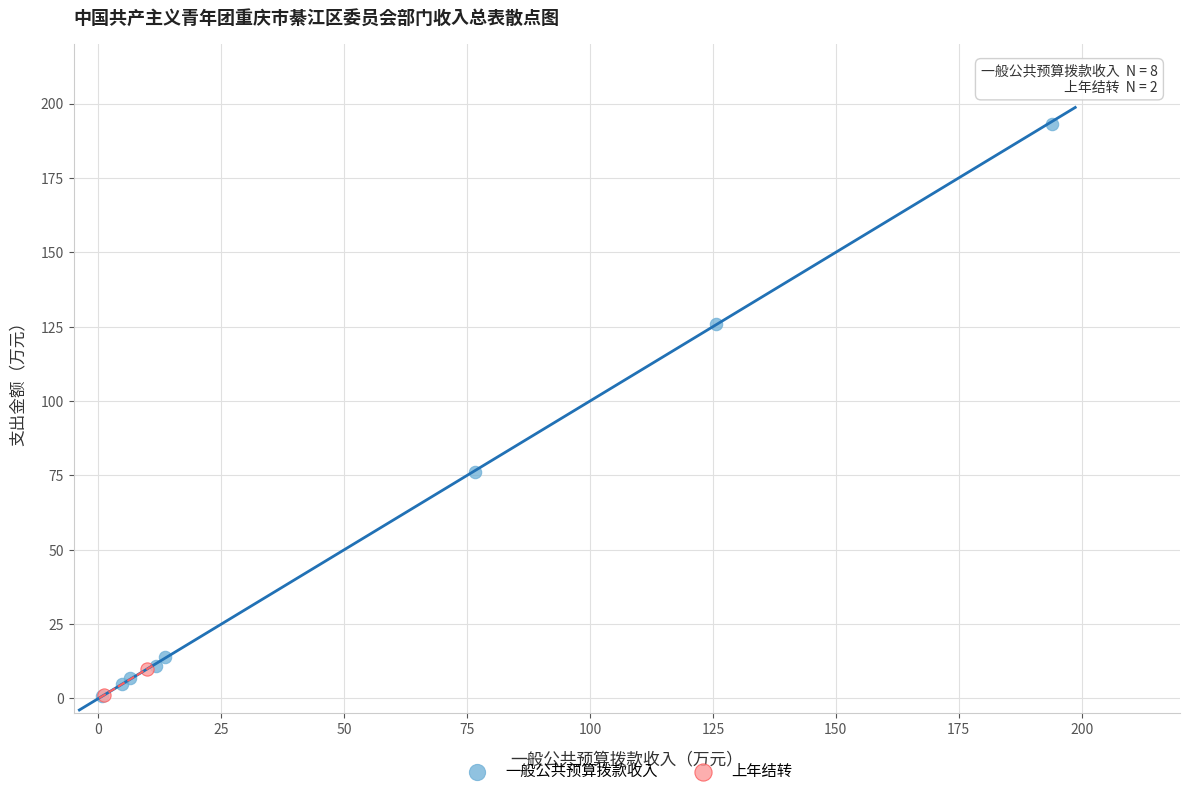

What are all the series names shown in the legend?

一般公共预算拨款收入, 上年结转